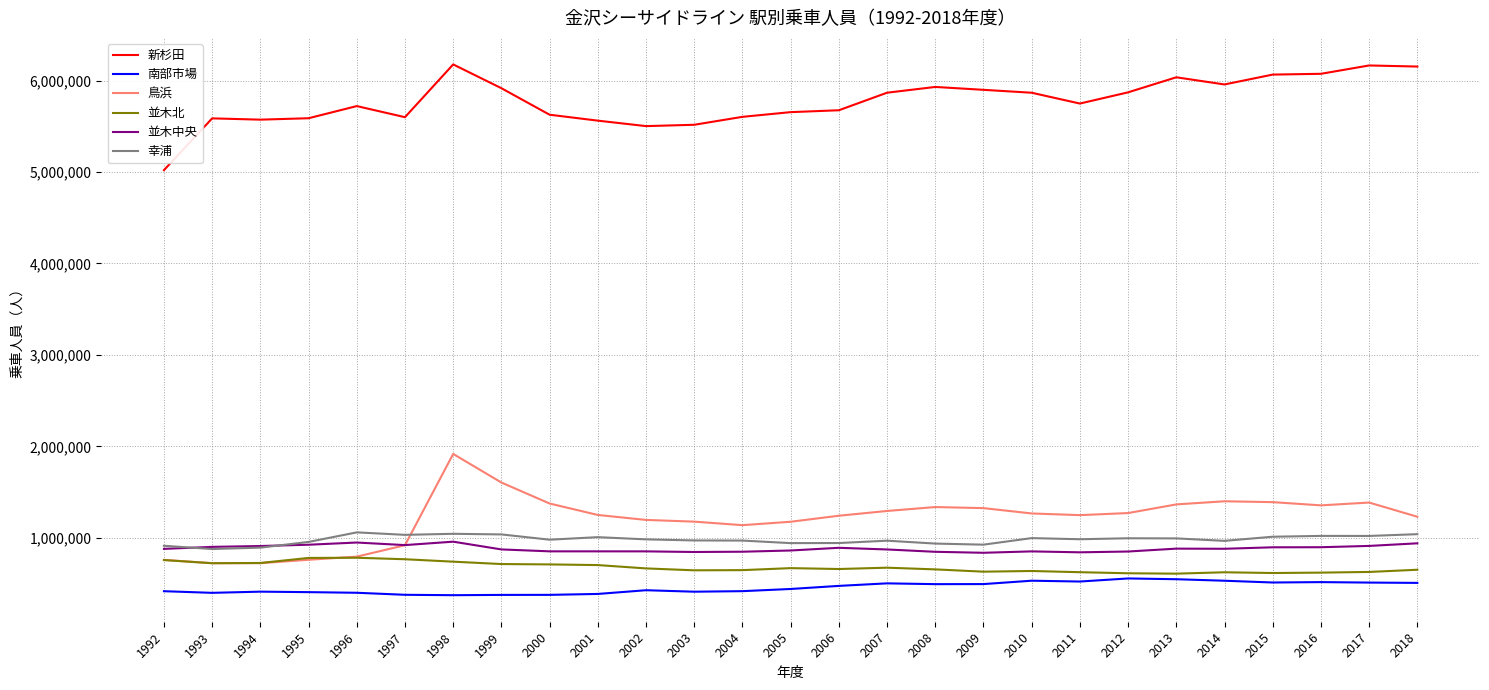

The 並木中央 series shows 851360 at 2000. True or false?

True